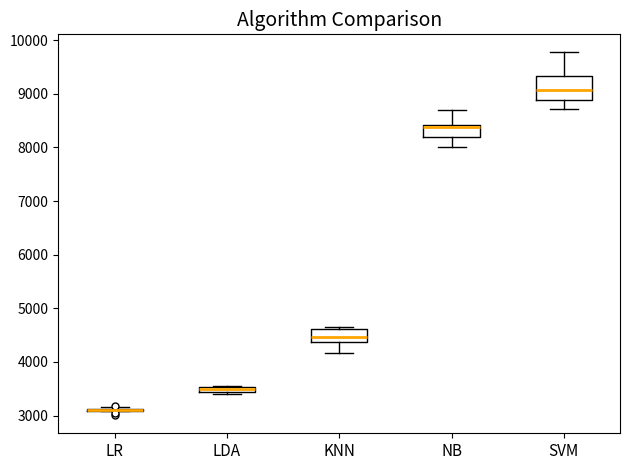

Where does the upper whisker of the box for NB end on the y-axis? The values are not printed on the chart, so give them approximately, as read against the axis.

8700